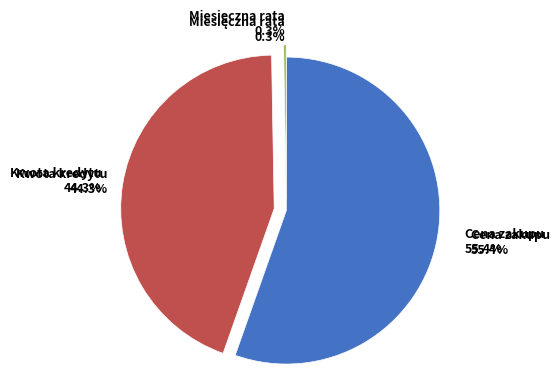

Which slice represents more than half of the pie?

Cena zakupu